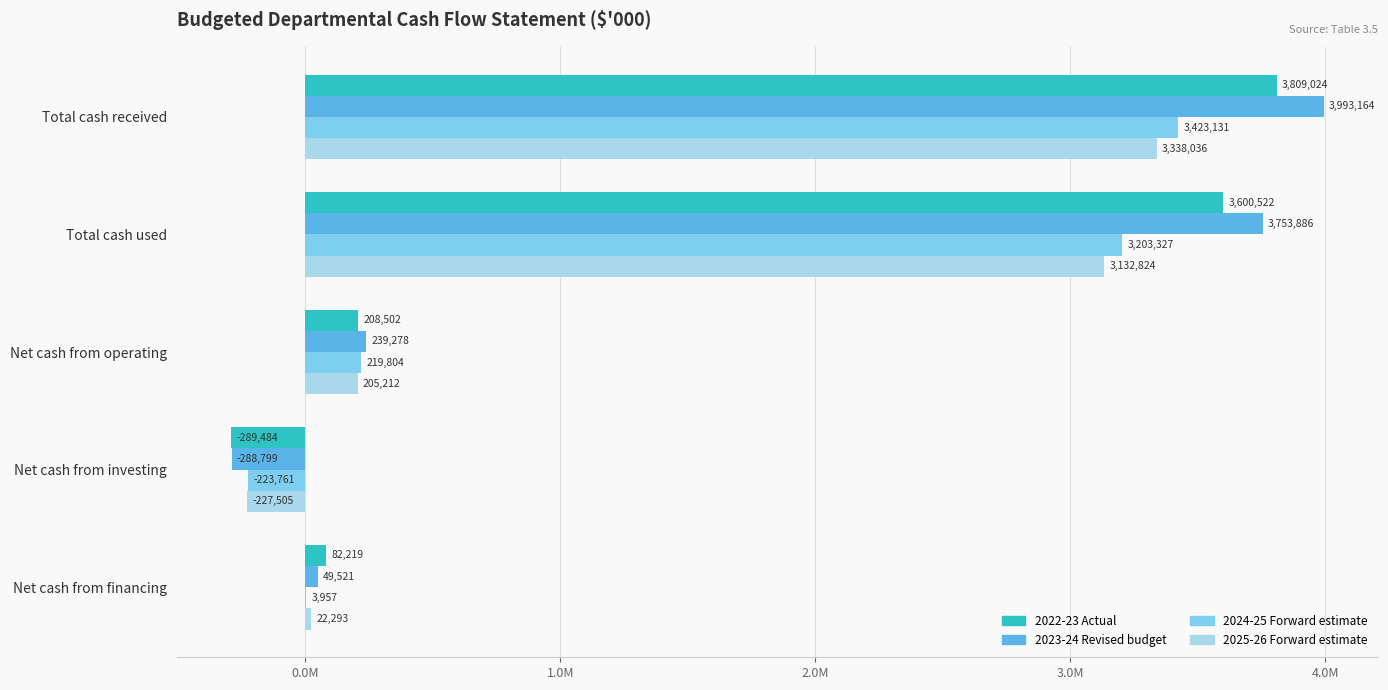

What is the value of the 2023-24 Revised budget bar at the 4th from the left?

-288799